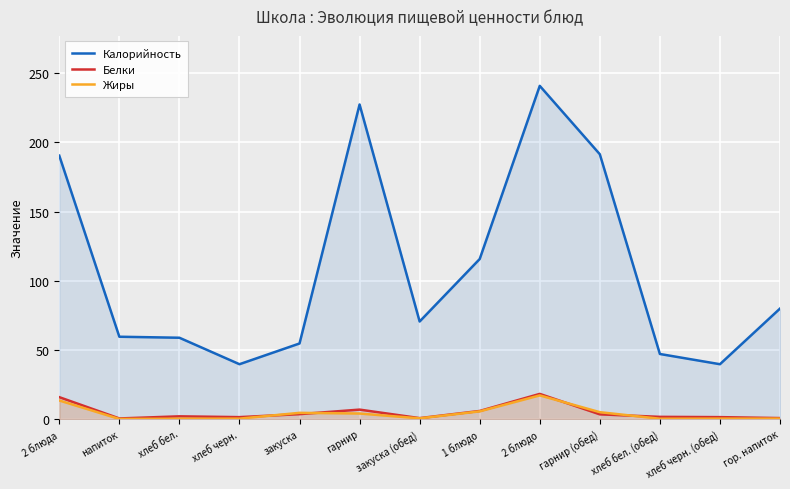

List the series in order of their peak value, lowest first.

Жиры, Белки, Калорийность